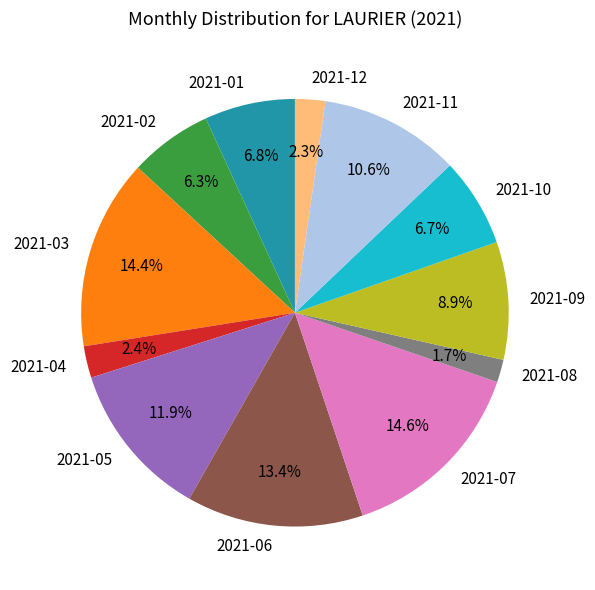

Which category has the smallest portion of the pie?

2021-08